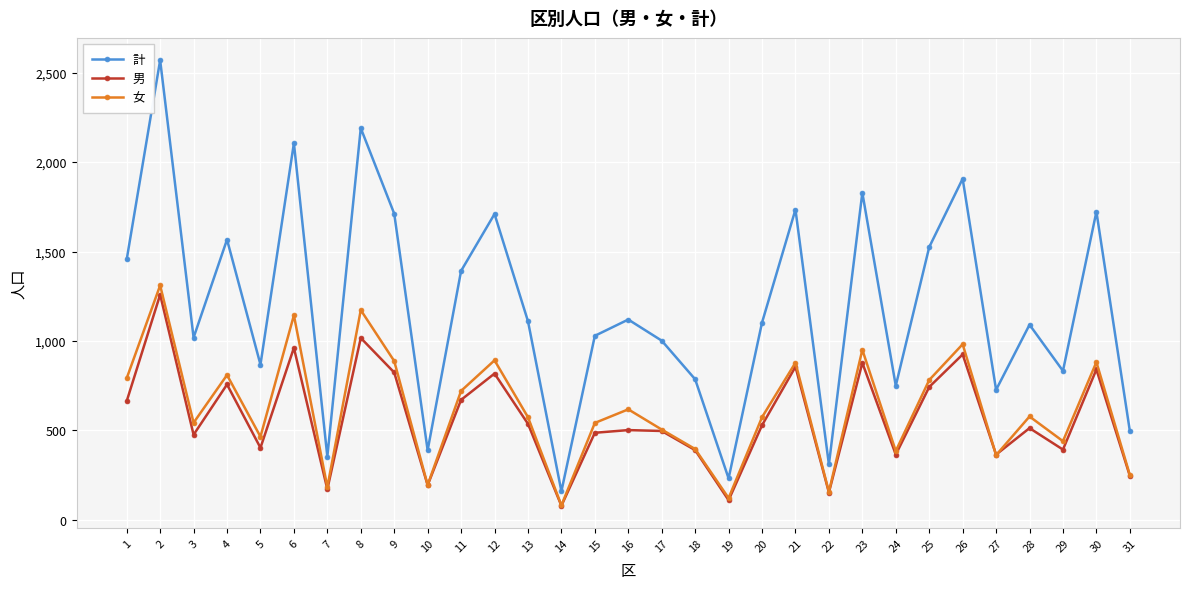

What is the highest value of the 女 series?

1311